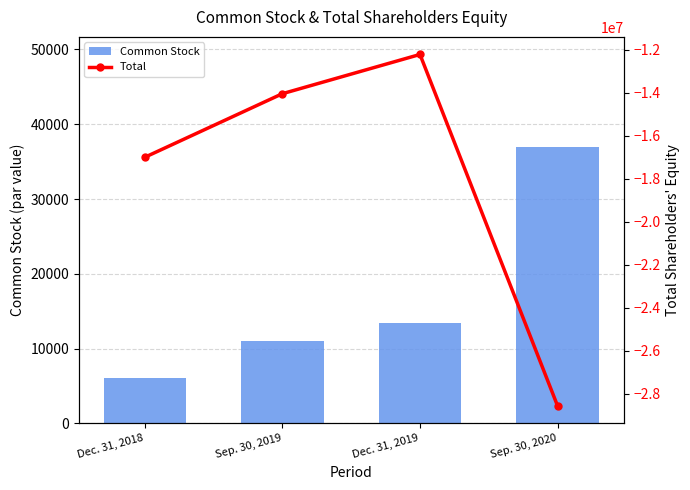

What is the average value of the Common Stock series?

16858